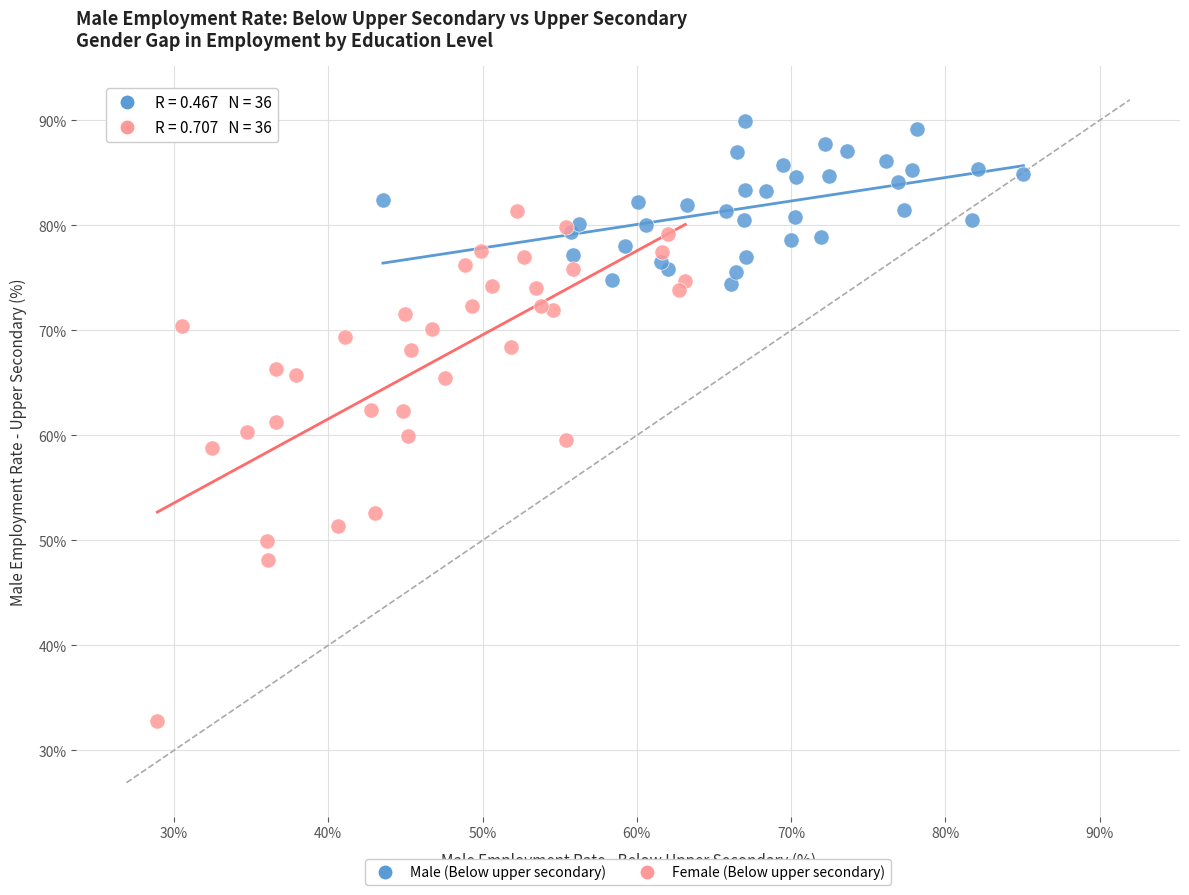

Which series contains the highest Y value?

Male (Below upper secondary)